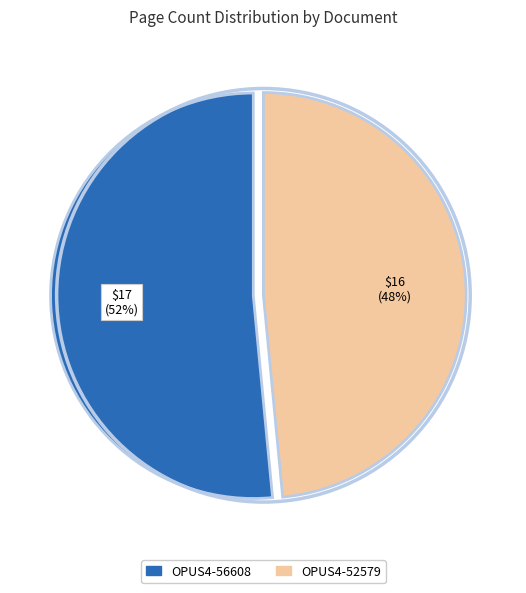

Which category has the biggest portion of the pie?

OPUS4-56608